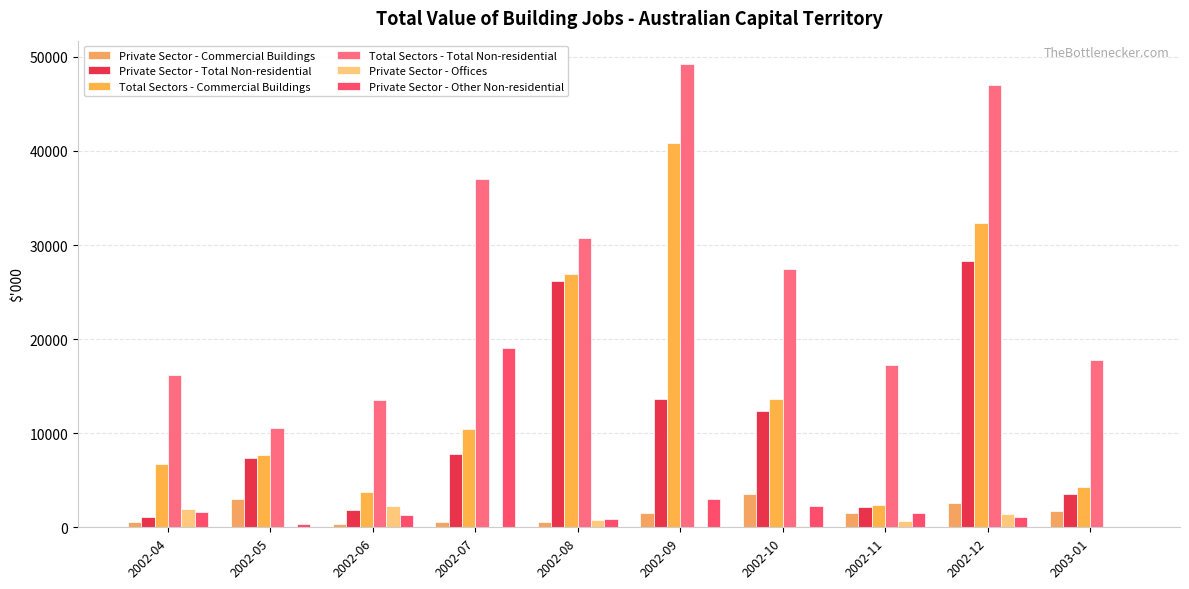

What are all the series names shown in the legend?

Private Sector - Commercial Buildings, Private Sector - Total Non-residential, Total Sectors - Commercial Buildings, Total Sectors - Total Non-residential, Private Sector - Offices, Private Sector - Other Non-residential